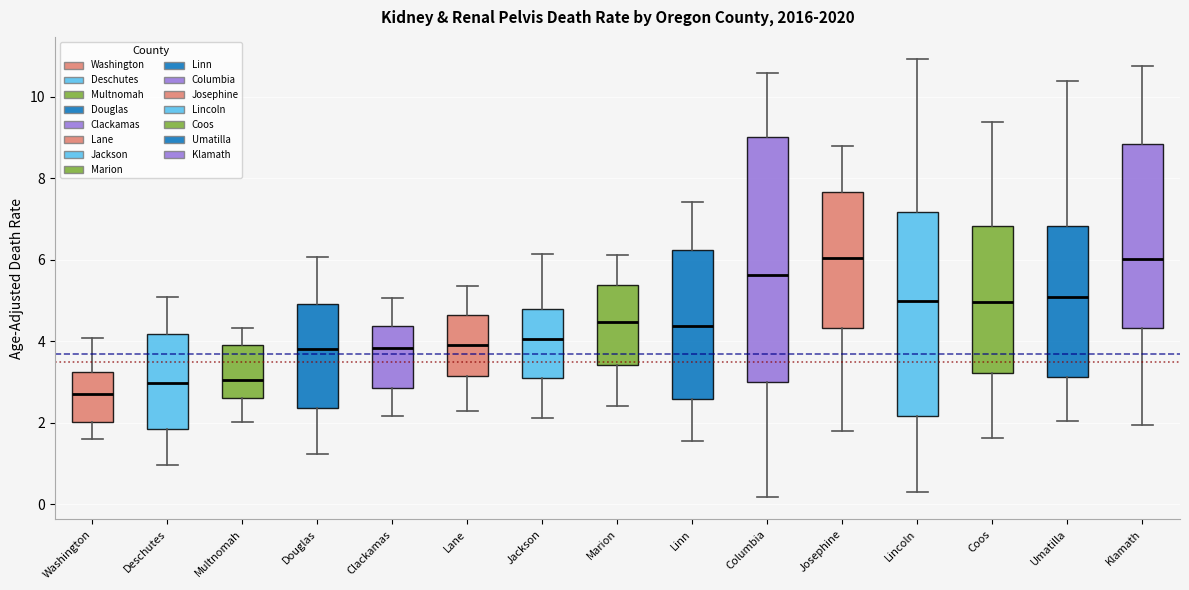

Comparing the boxes themselves (not the whiskers), which one is the tallest?

Columbia